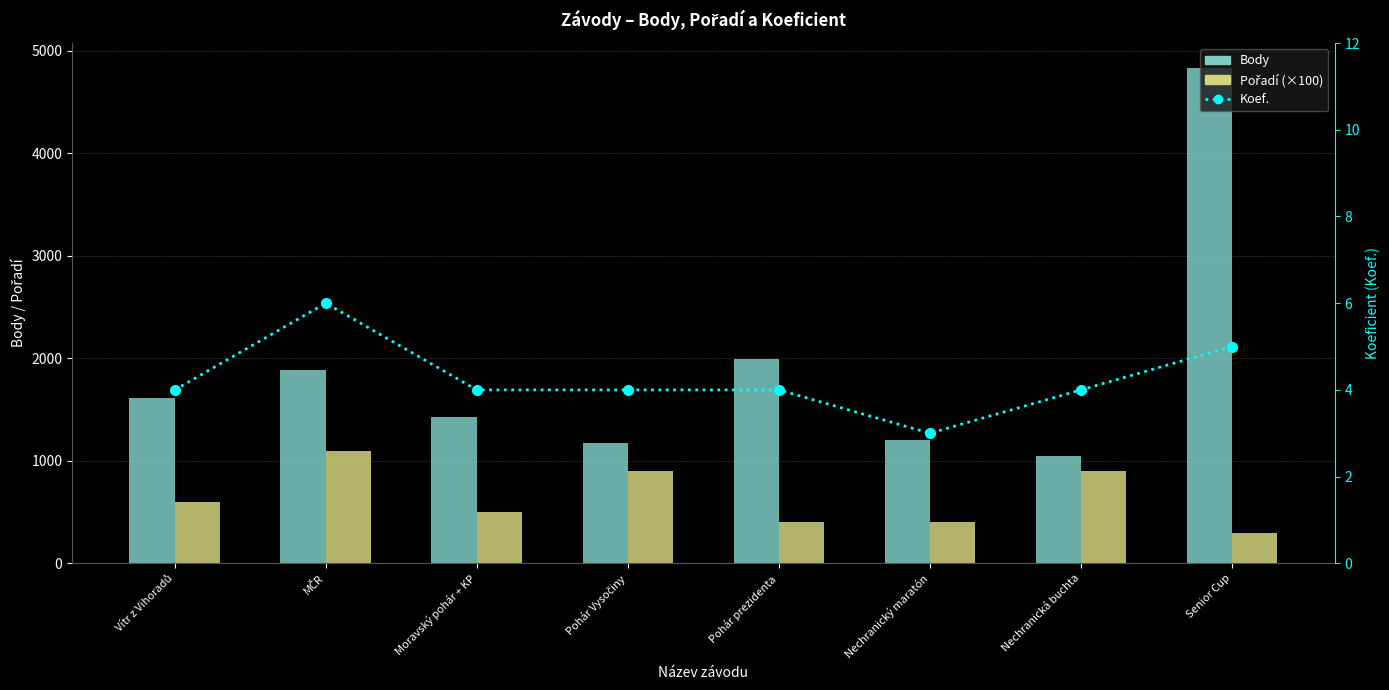

At which category is the sum across all series the highest?

Senior Cup